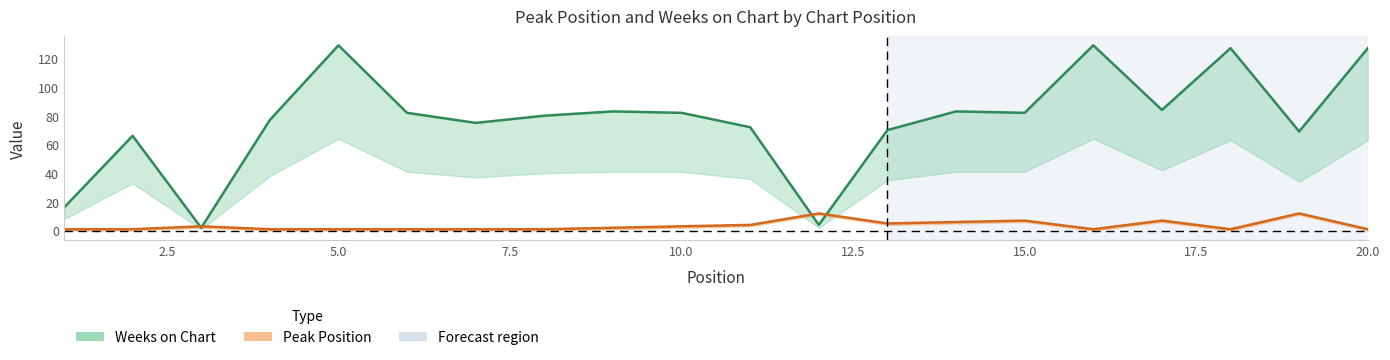

Which series has the largest range (max minus min)?

Weeks on Chart